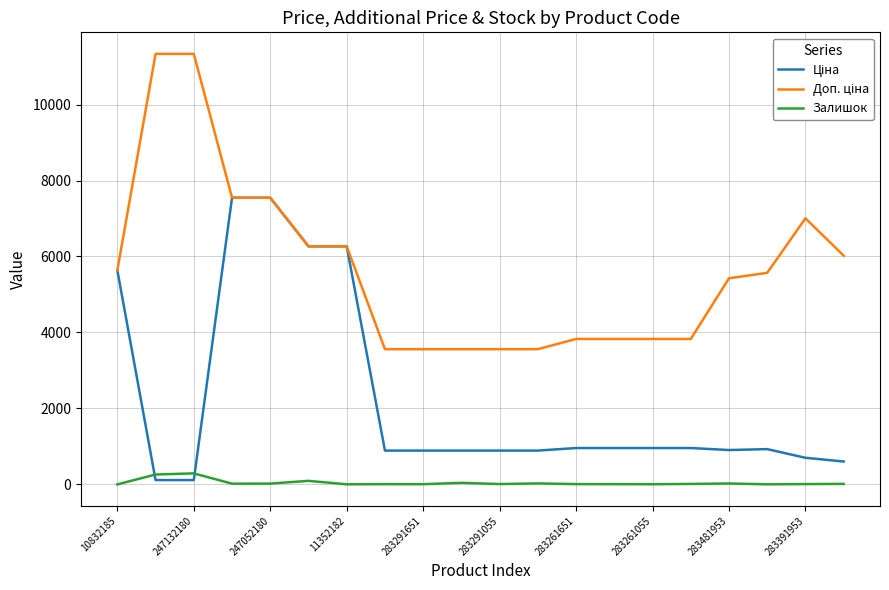

What is the maximum value shown in the chart?

11334.0